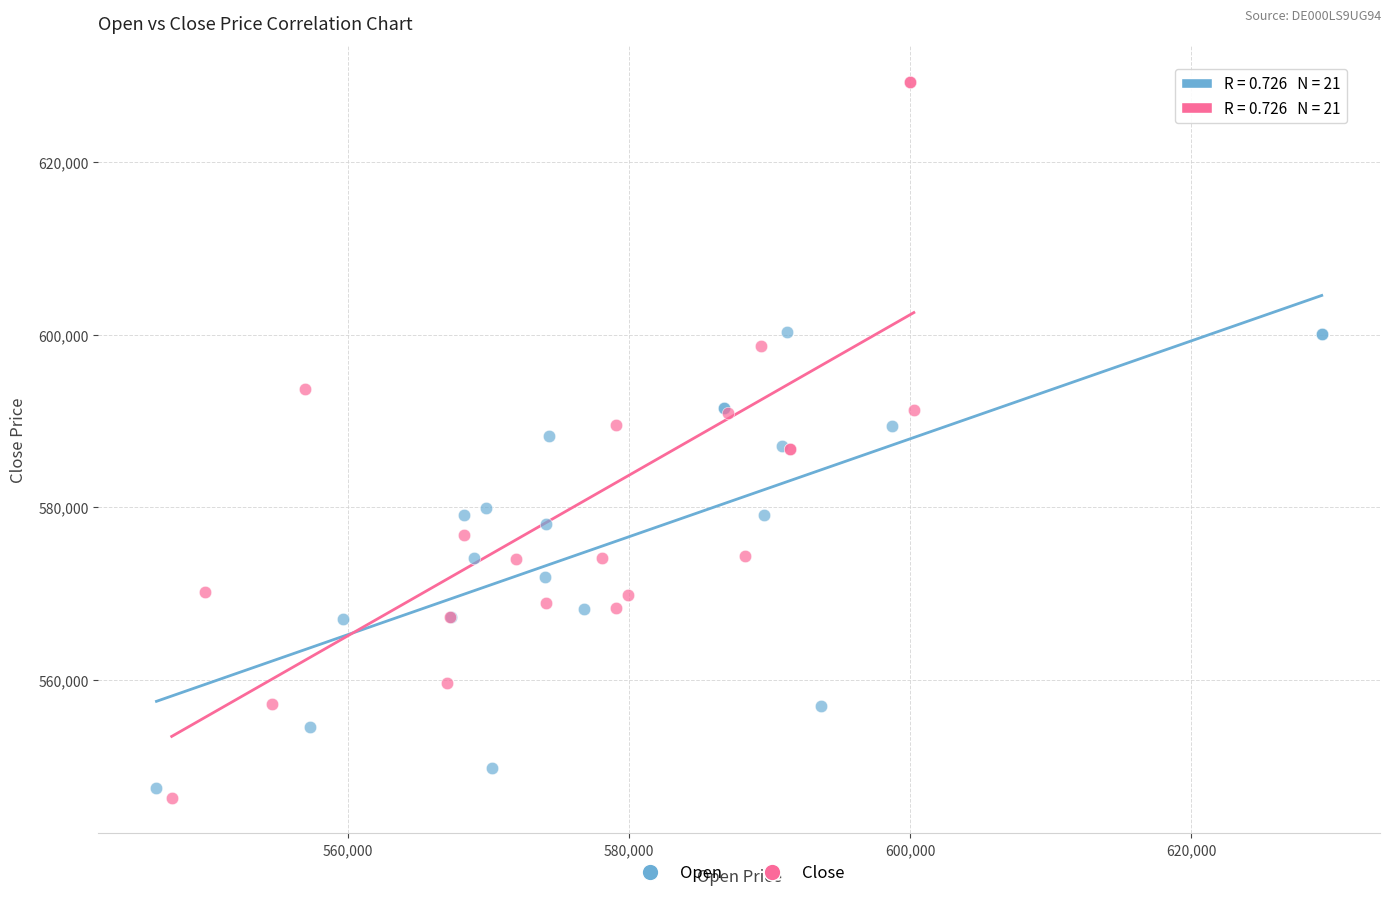

Which series has the widest spread of Y values?

Close